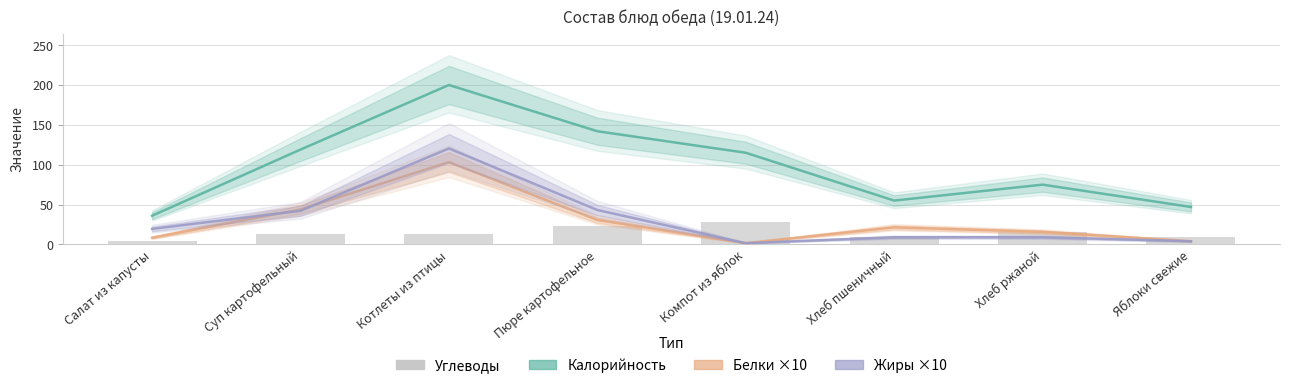

Which series has the widest spread of values?

Калорийность